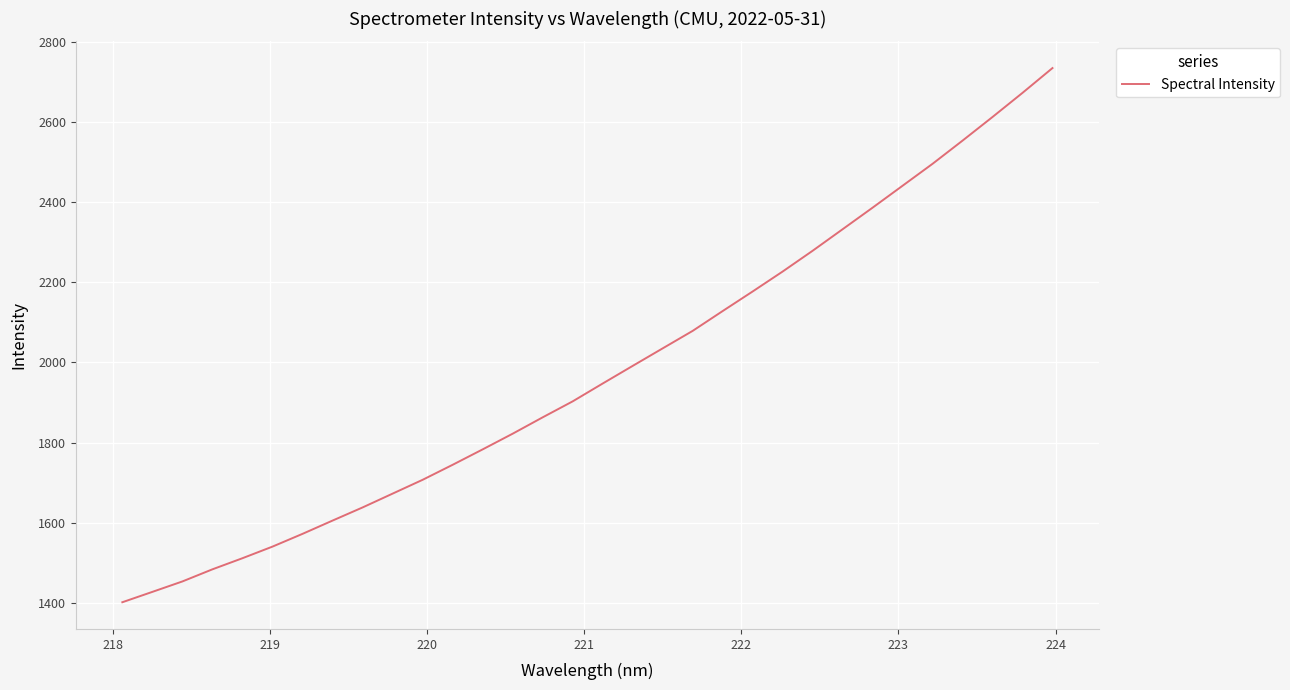

What is the greatest value displayed?

2734.7